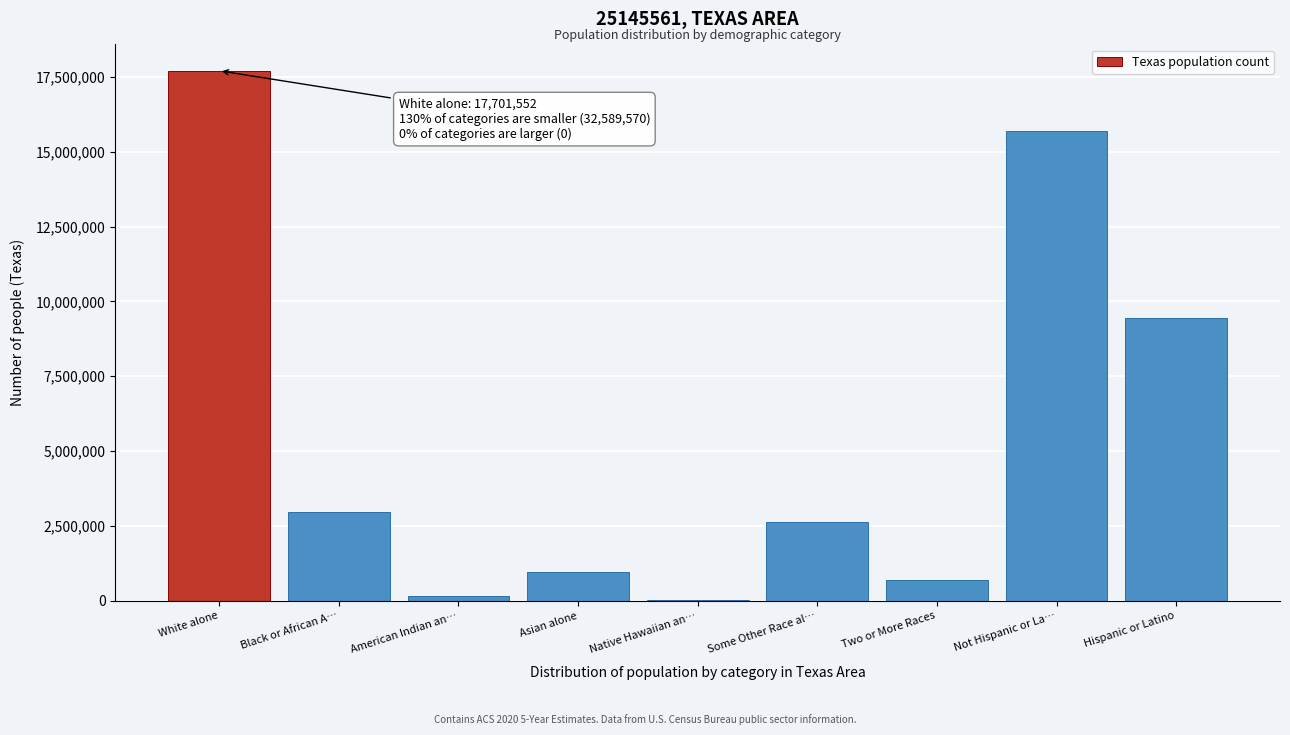

Reading right to left, what are all the values shown in this chart?

Hispanic or Latino=9460921	Not Hispanic or La…=15684640	Two or More Races=679001	Some Other Race al…=2628186	Native Hawaiian an…=21656	Asian alone=964596	American Indian an…=170972	Black or African A…=2979598	White alone=17701552